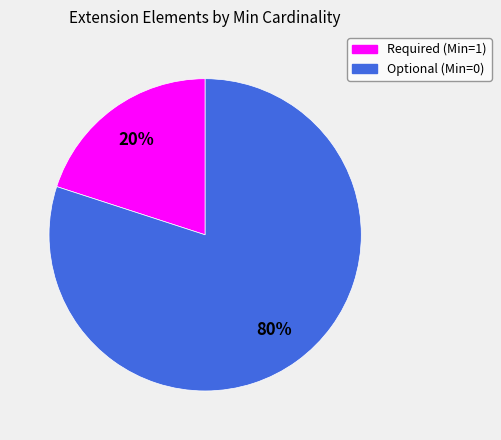

The Optional (Min=0) slice represents 80% of the pie. True or false?

True